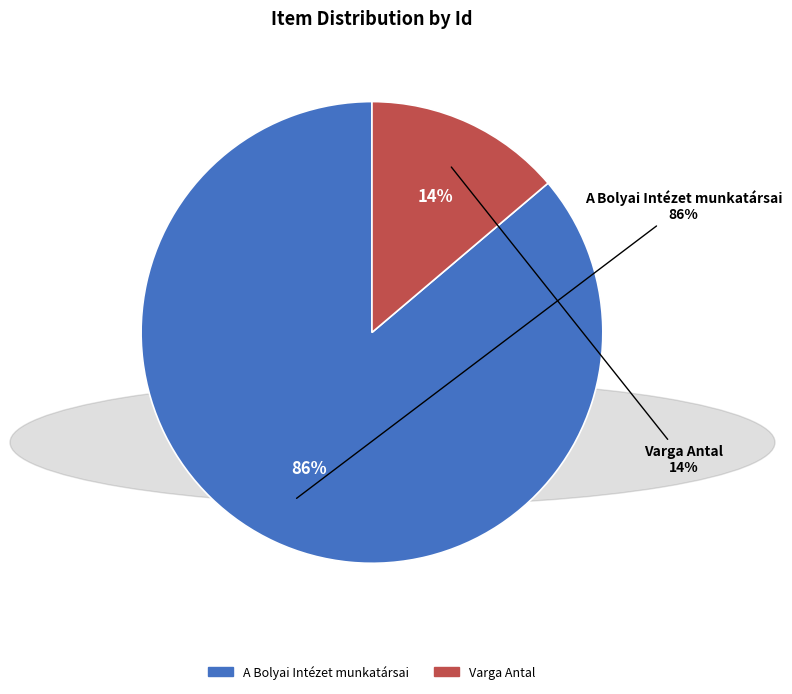

To the nearest percent, what is the difference between the Varga Antal and A Bolyai Intézet munkatársai slice percentages?

72%